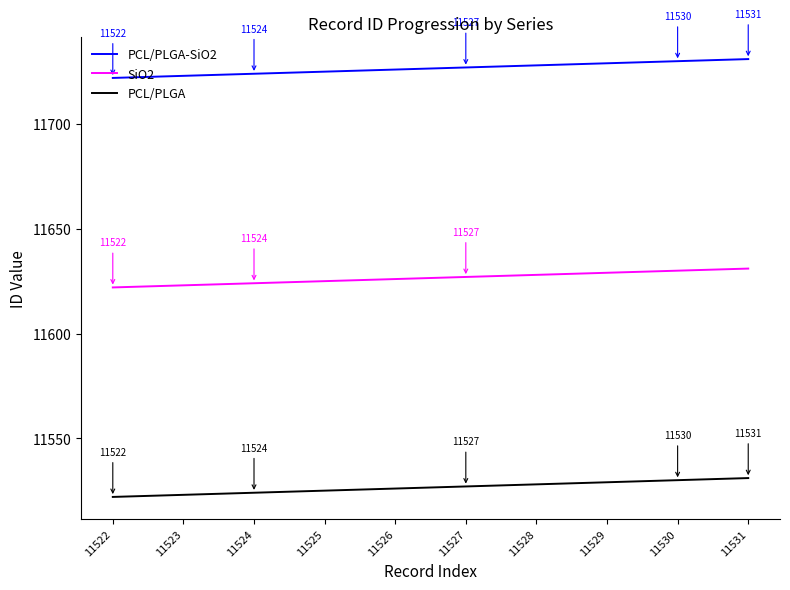

List the series in order of their peak value, lowest first.

PCL/PLGA, SiO2, PCL/PLGA-SiO2